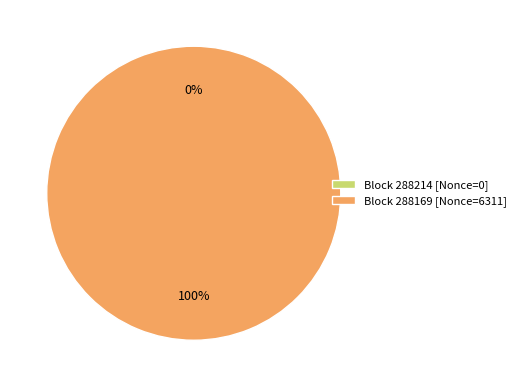

Is it true that 288169 is 85% of the pie?

False